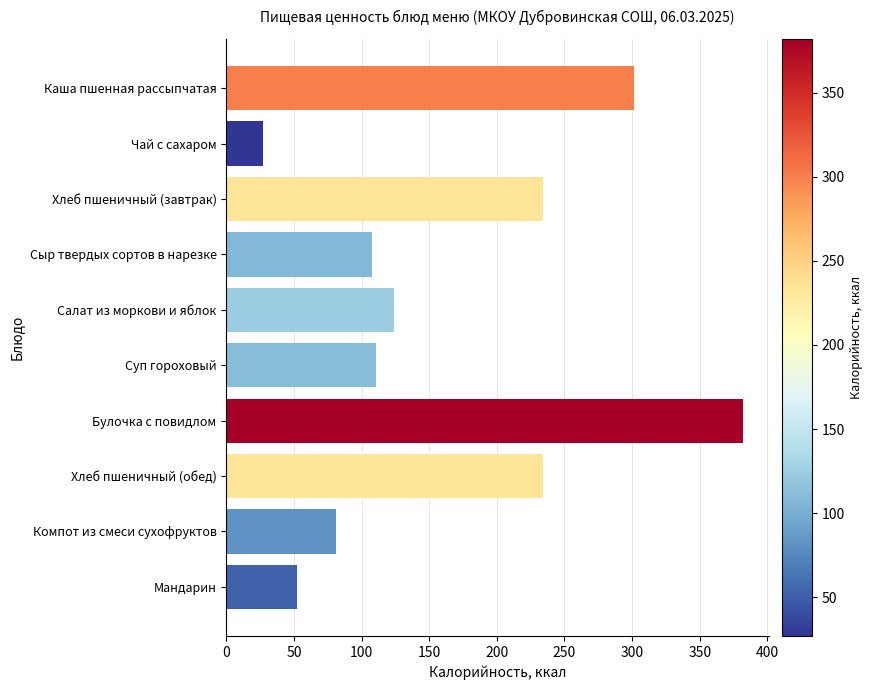

What is the sum of all values?

1654.4